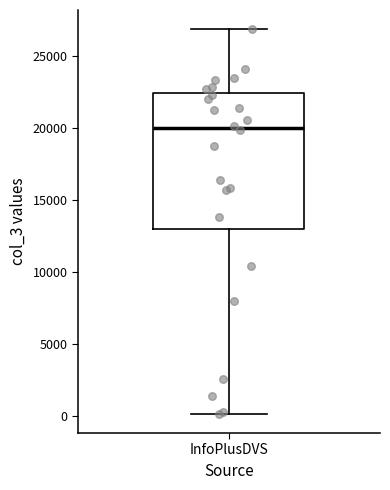

Transcribe this box plot: give where the median line is, the range the box spans, and where the two whiskers end, as read against the y-axis. The values are not printed on the chart, so give them approximately, as read against the axis.

median 20000, box 13000 to 22500, whiskers 0 to 27000